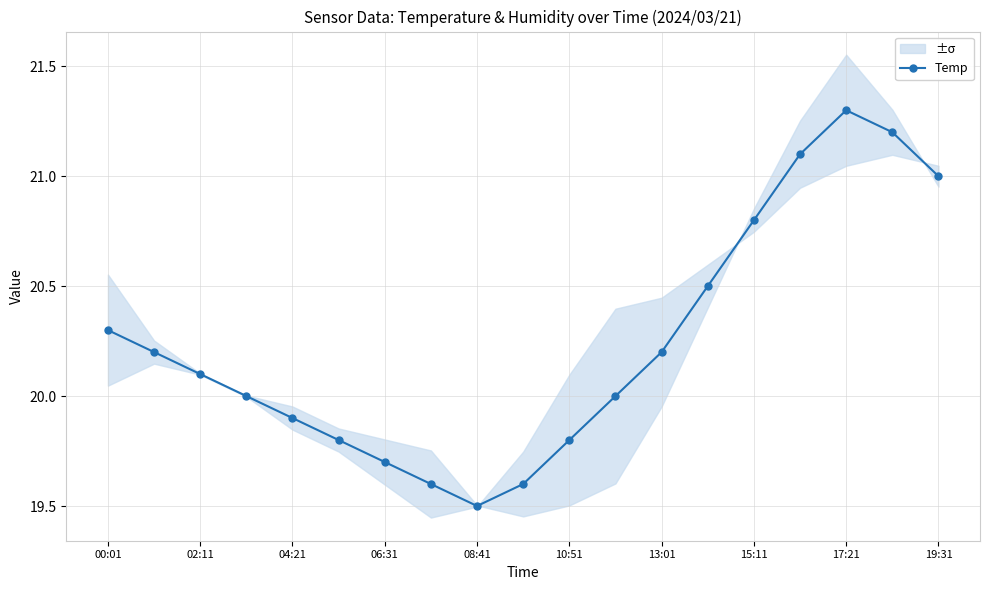

Is it true that Temp equals 27.4 at 08:41?

False